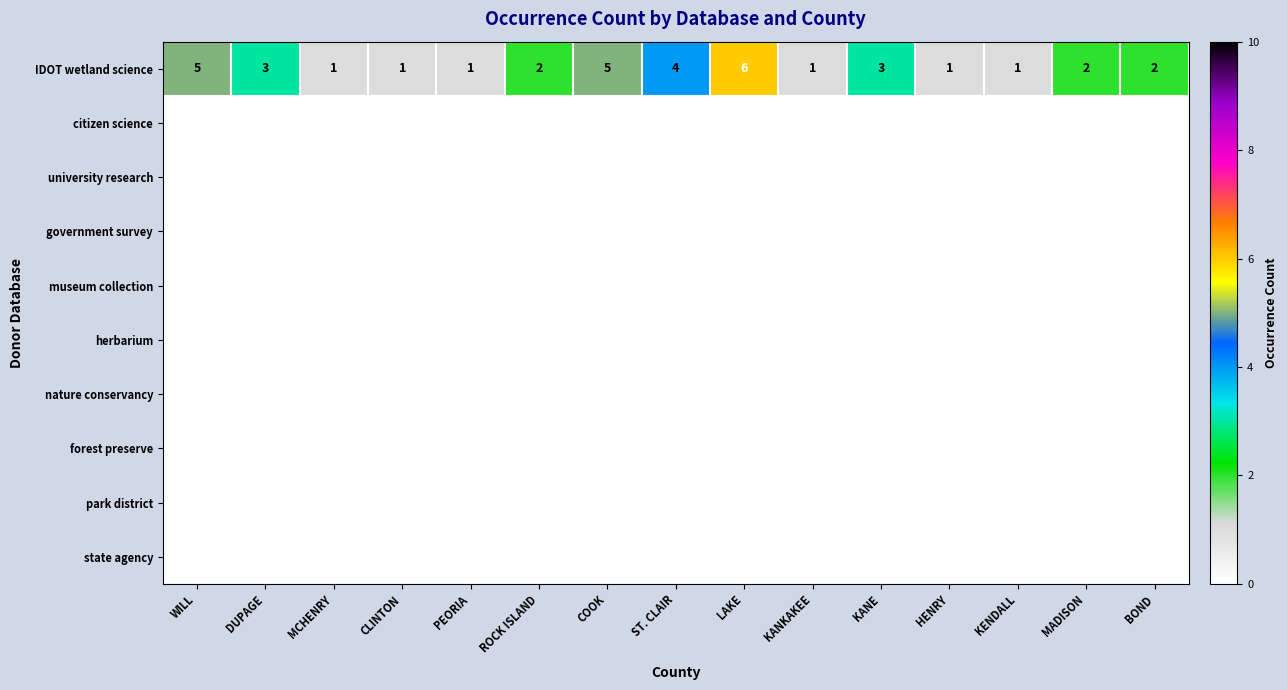

What is the difference between the highest and lowest values at COOK?

5